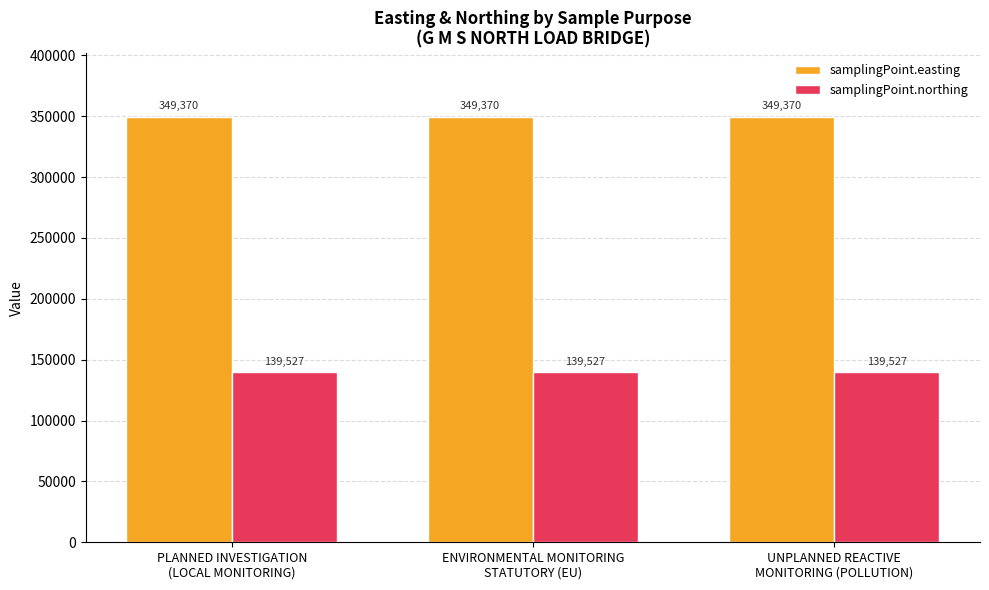

What is the minimum value shown in the chart?

139527